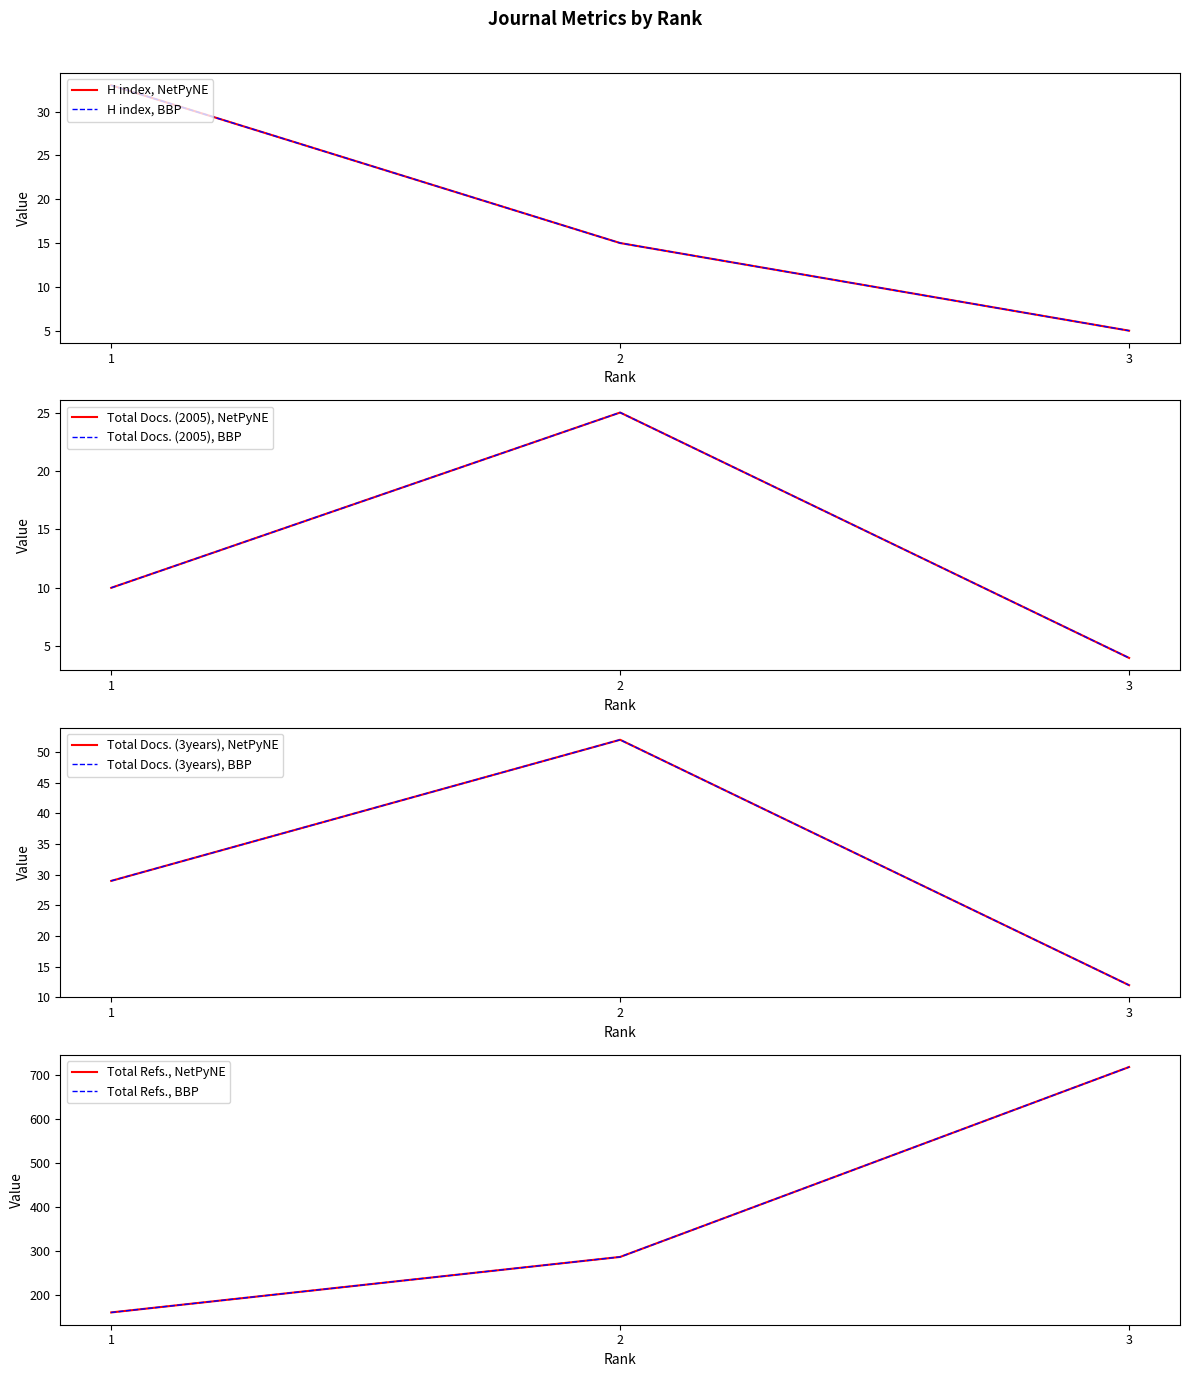

Where is Total Refs. nearest to the value 439?

2